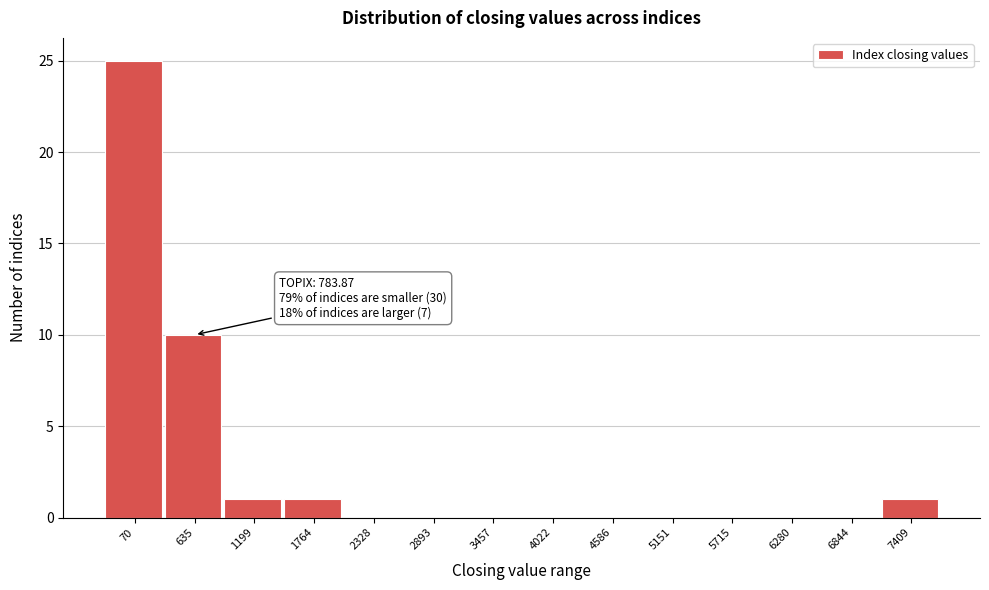

Reading left to right, extract all data points from this chart.

70=25	635=10	1199=1	1764=1	2328=0	2893=0	3457=0	4022=0	4586=0	5151=0	5715=0	6280=0	6844=0	7409=1